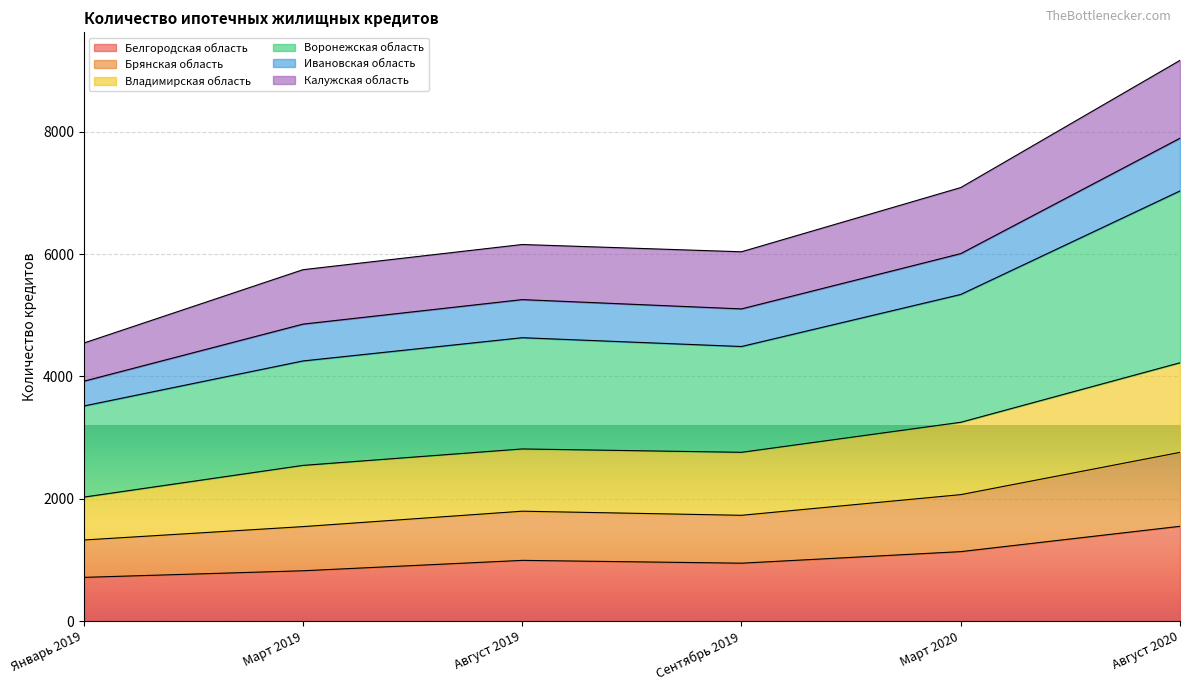

What are all the series names shown in the legend?

Белгородская область, Брянская область, Владимирская область, Воронежская область, Ивановская область, Калужская область